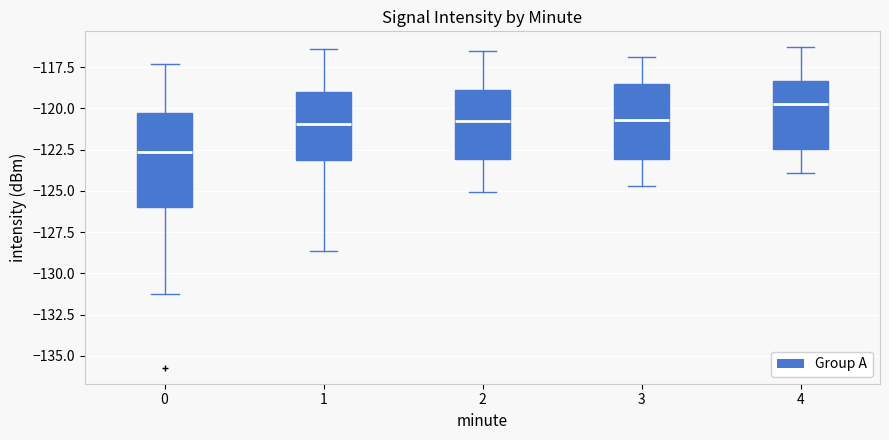

Reading left to right, transcribe this box plot: for each box, give where its median line is, the range the box spans, and where its two whiskers end, as read against the y-axis. The values are not printed on the chart, so give them approximately, as read against the axis.

0: median -122.5, box -126.0 to -120.5, whiskers -131.5 to -117.5
1: median -121.0, box -123.0 to -119.0, whiskers -128.5 to -116.5
2: median -120.5, box -123.0 to -119.0, whiskers -125.0 to -116.5
3: median -120.5, box -123.0 to -118.5, whiskers -124.5 to -117.0
4: median -119.5, box -122.5 to -118.5, whiskers -124.0 to -116.5